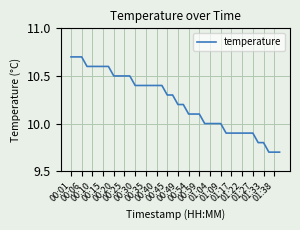

What is the maximum value shown in the chart?

10.7